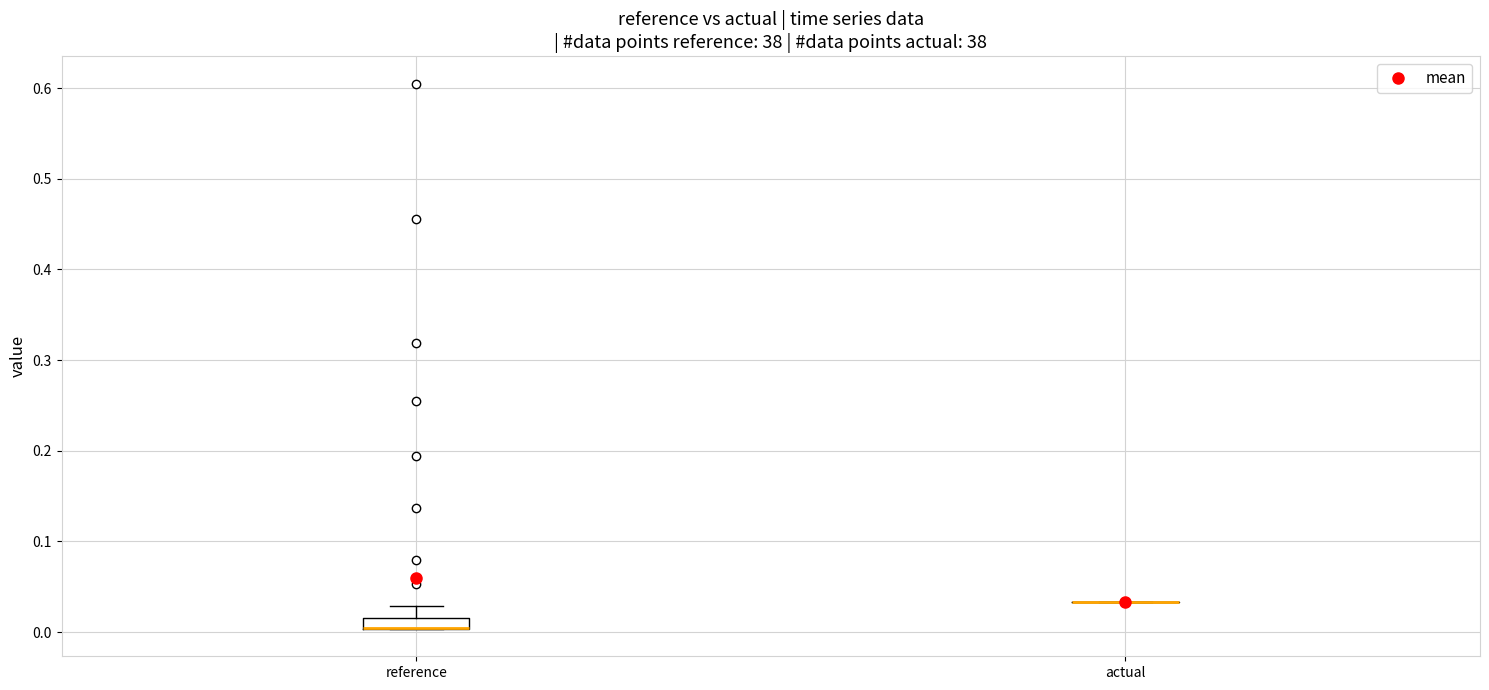

Comparing the boxes themselves (not the whiskers), which one is the tallest?

reference